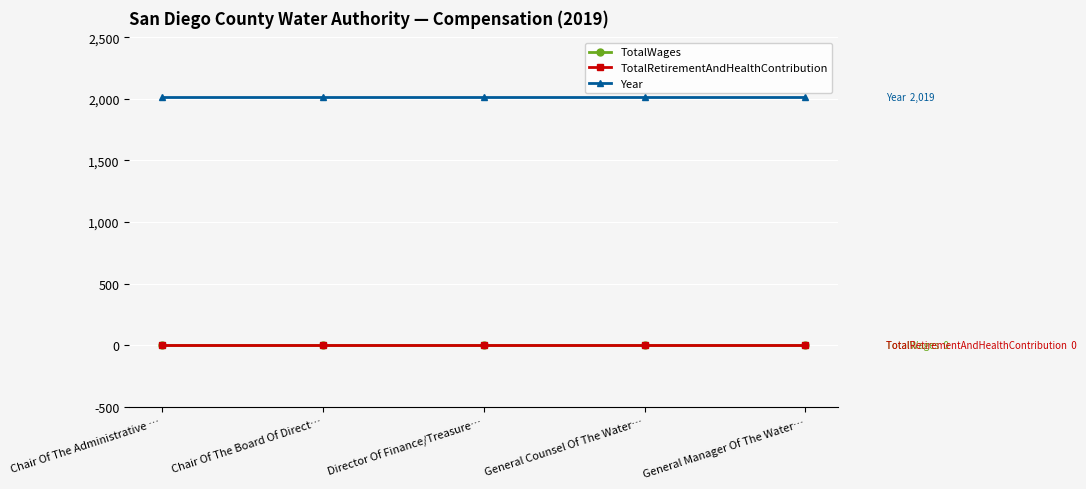

What is the greatest value displayed?

2019